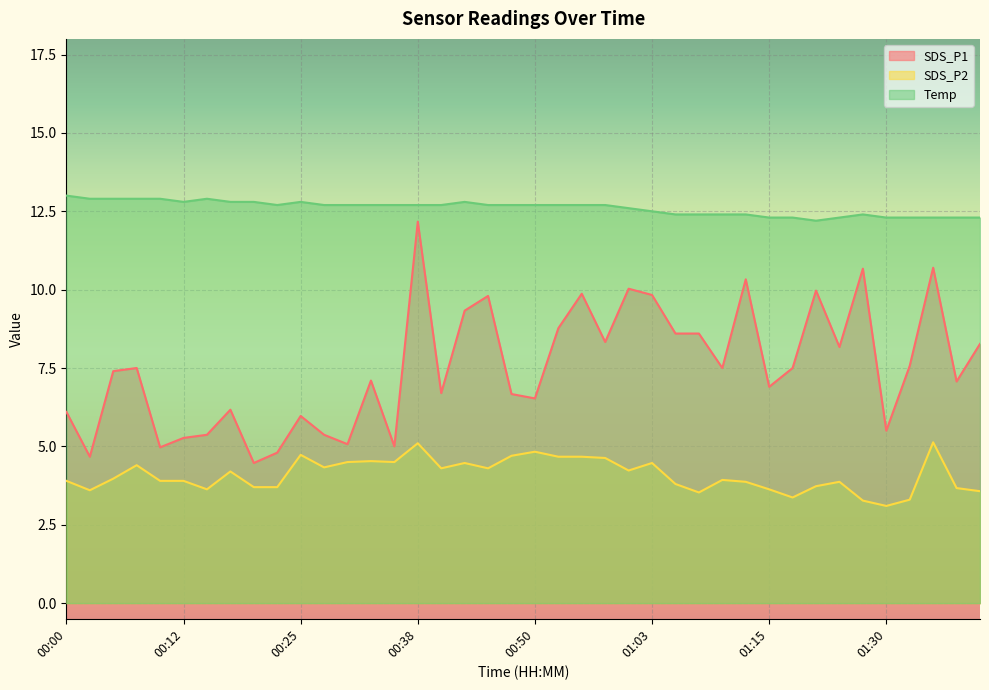

What position from the left is 00:30?

13